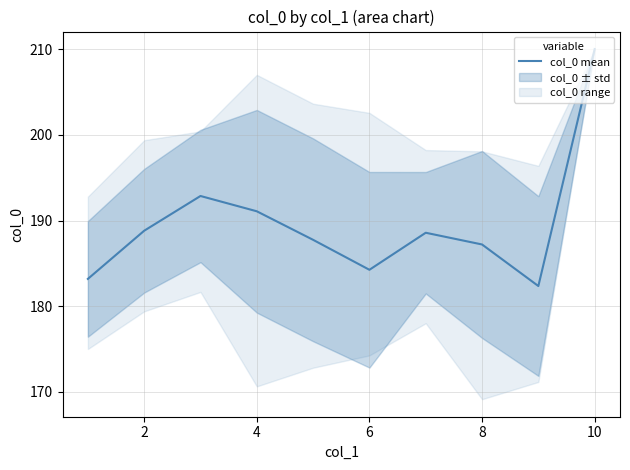

What is the difference between the maximum and minimum values?

27.7